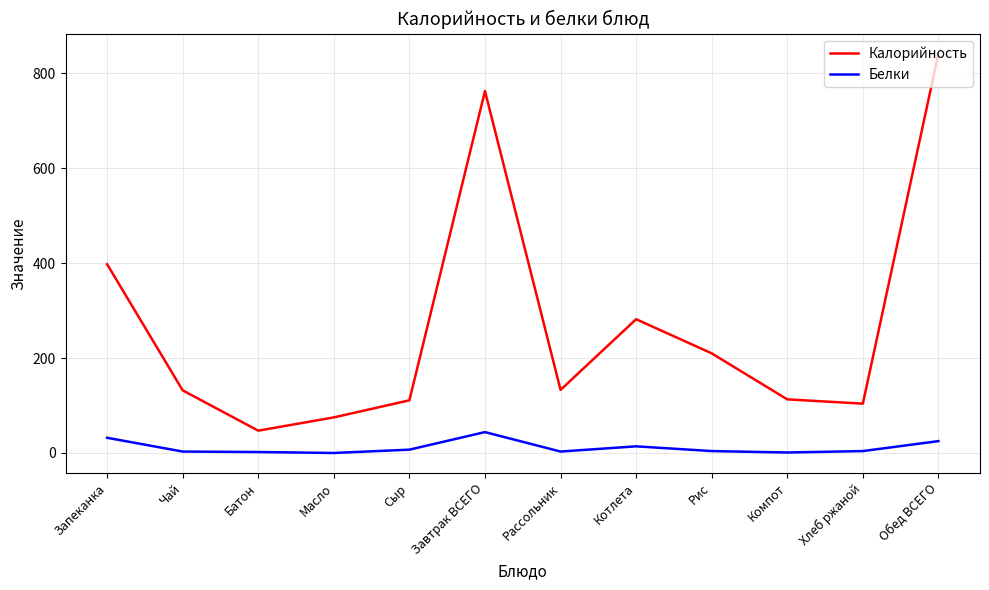

Where is Белки nearest to the value 22?

Обед ВСЕГО